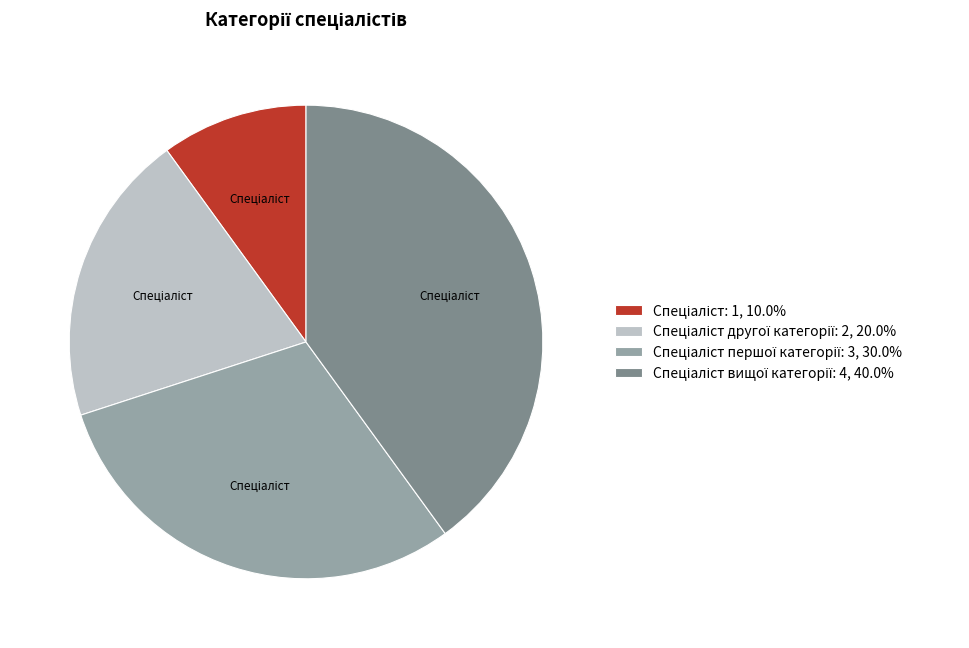

Is there any slice that represents more than half of the pie?

No